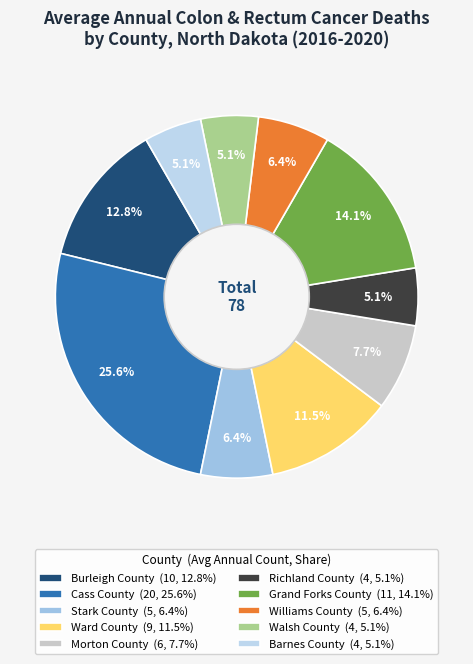

How many segments does this pie chart have?

10